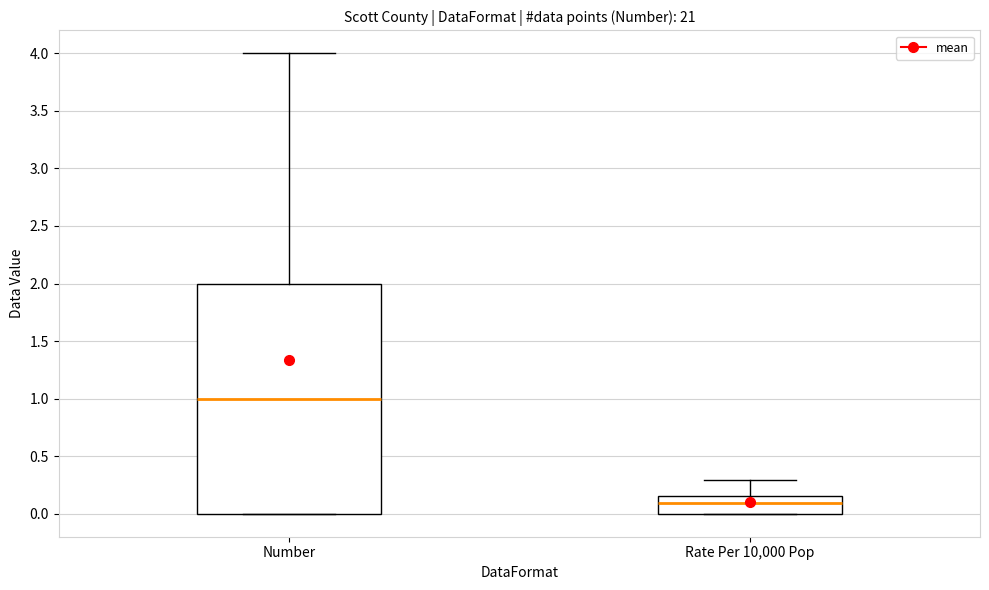

Where is the lower edge of the box for Rate Per 10,000 Pop on the y-axis? The values are not printed on the chart, so give them approximately, as read against the axis.

0.00